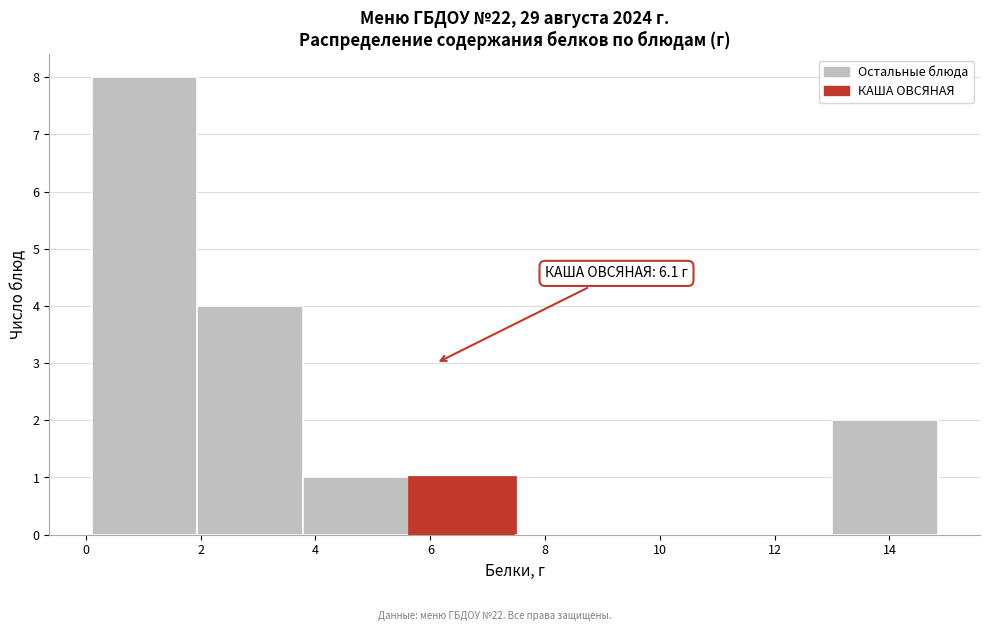

Which range on the x-axis has the tallest bar?

0.2 to 2.0